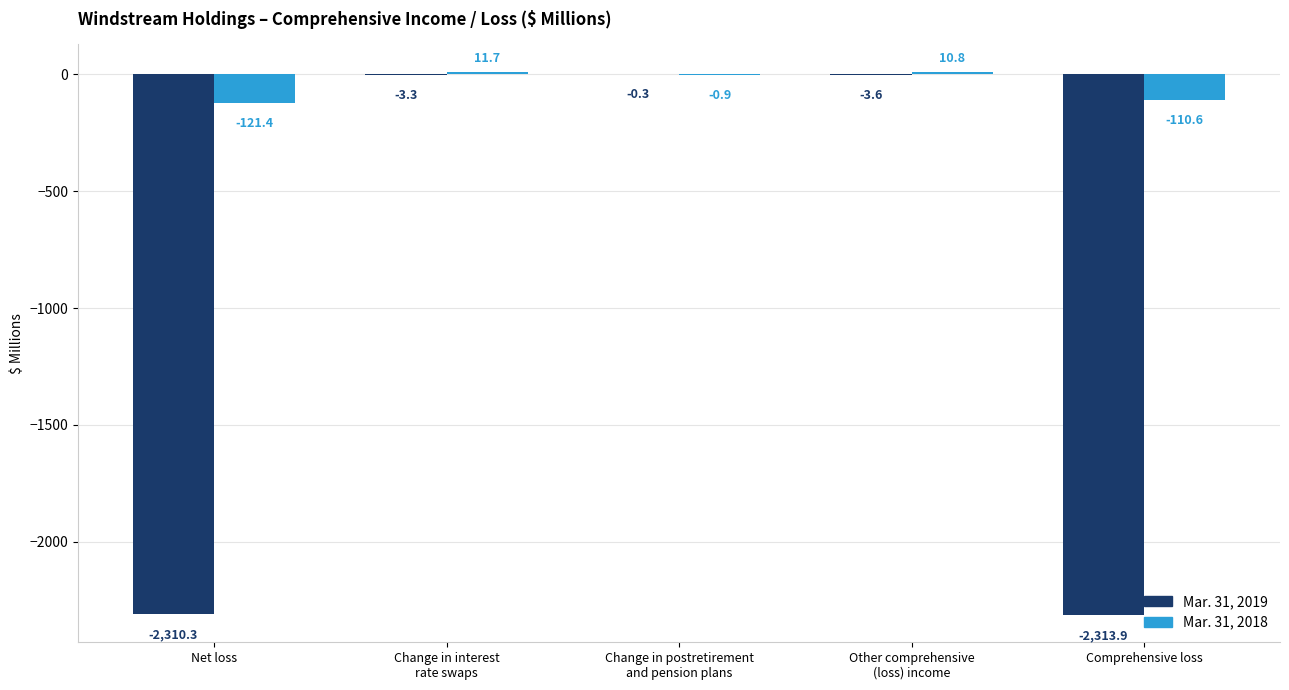

Which series has the largest total across all categories?

Mar. 31, 2018